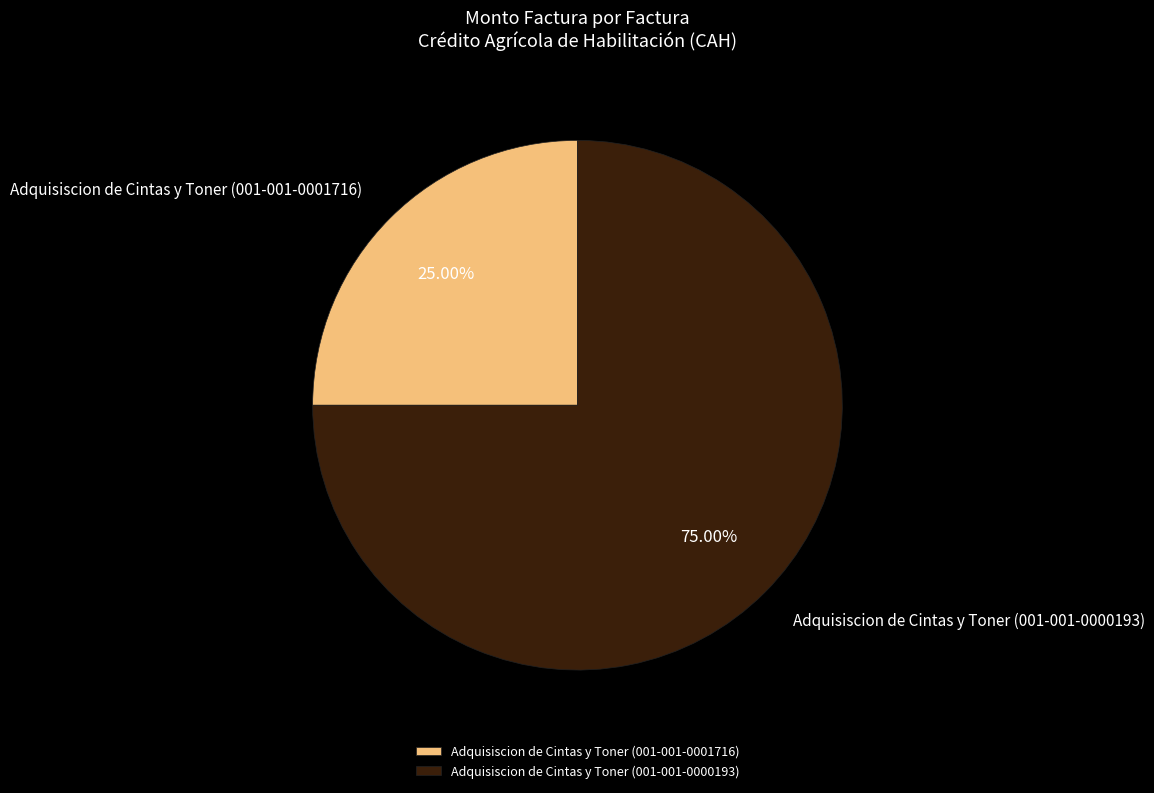

Combined, do Adquisiscion de Cintas y Toner (001-001-0001716) and Adquisiscion de Cintas y Toner (001-001-0000193) account for over 50%?

Yes